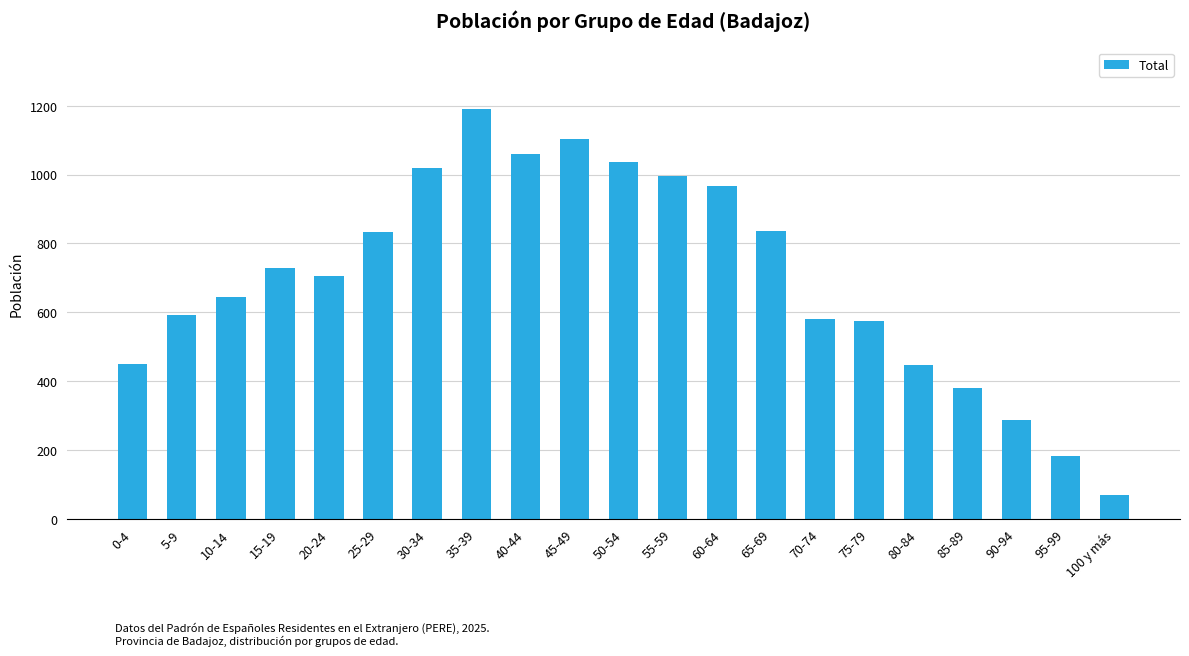

True or false: the data shows 450 at 0-4.

True